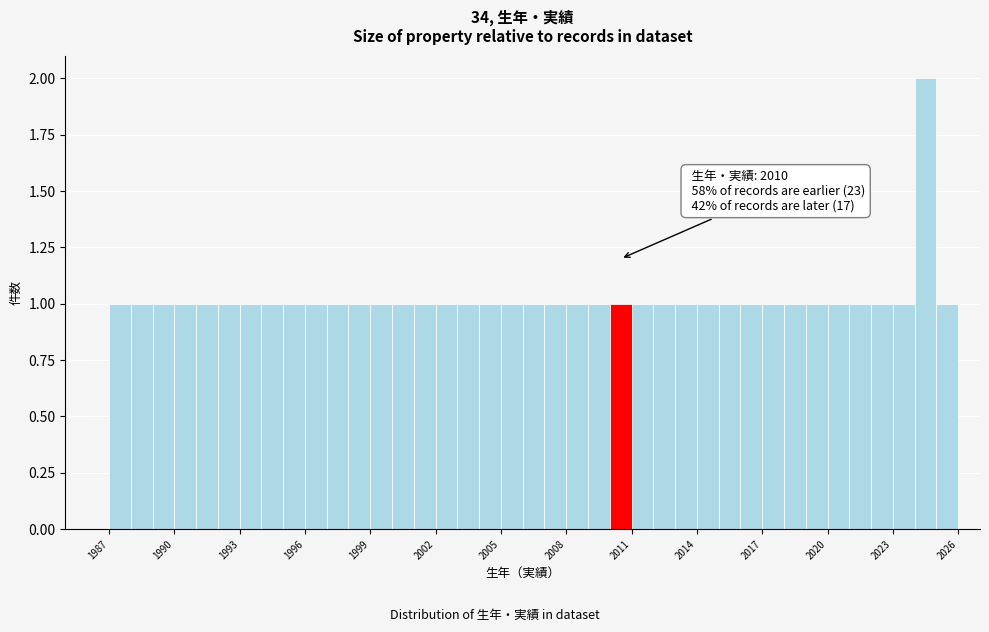

Read against the x-axis, roughly where is the centre of the tallest bar?

2024.5